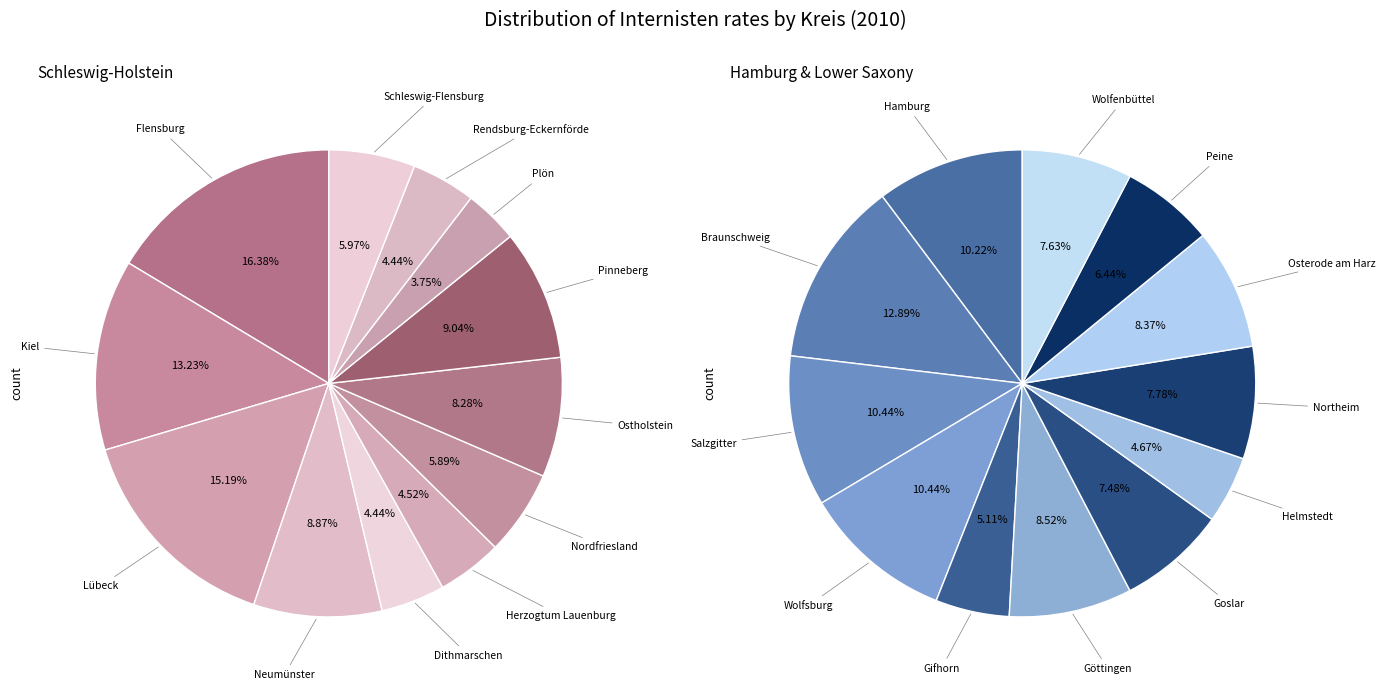

To the nearest percent, what is the difference between the largest and smallest slice percentages?

13%